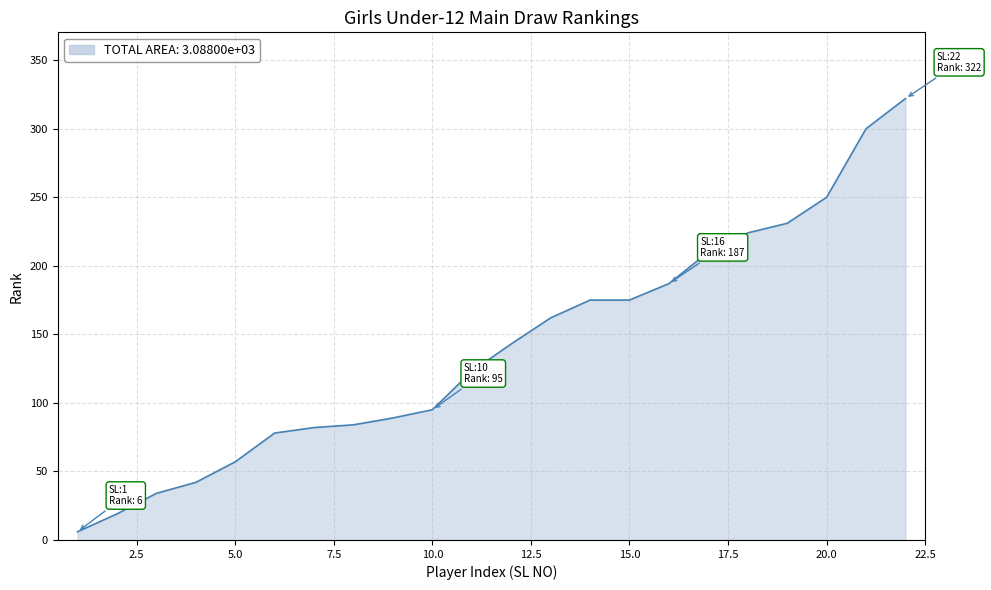

What is the average value?

140